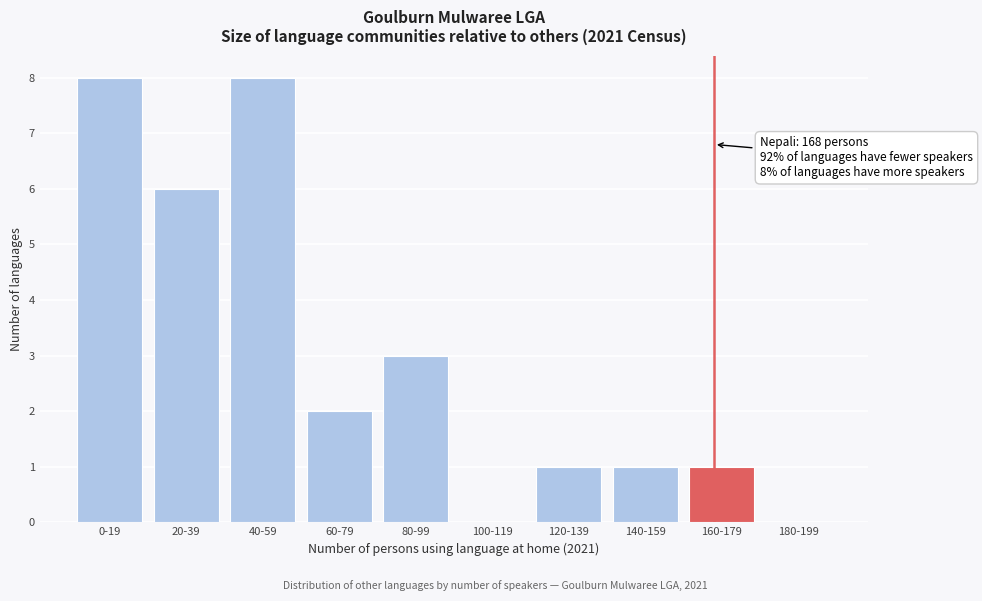

Reading left to right, list all the values displayed in this chart.

0-19=8	20-39=6	40-59=8	60-79=2	80-99=3	100-119=0	120-139=1	140-159=1	160-179=1	180-199=0